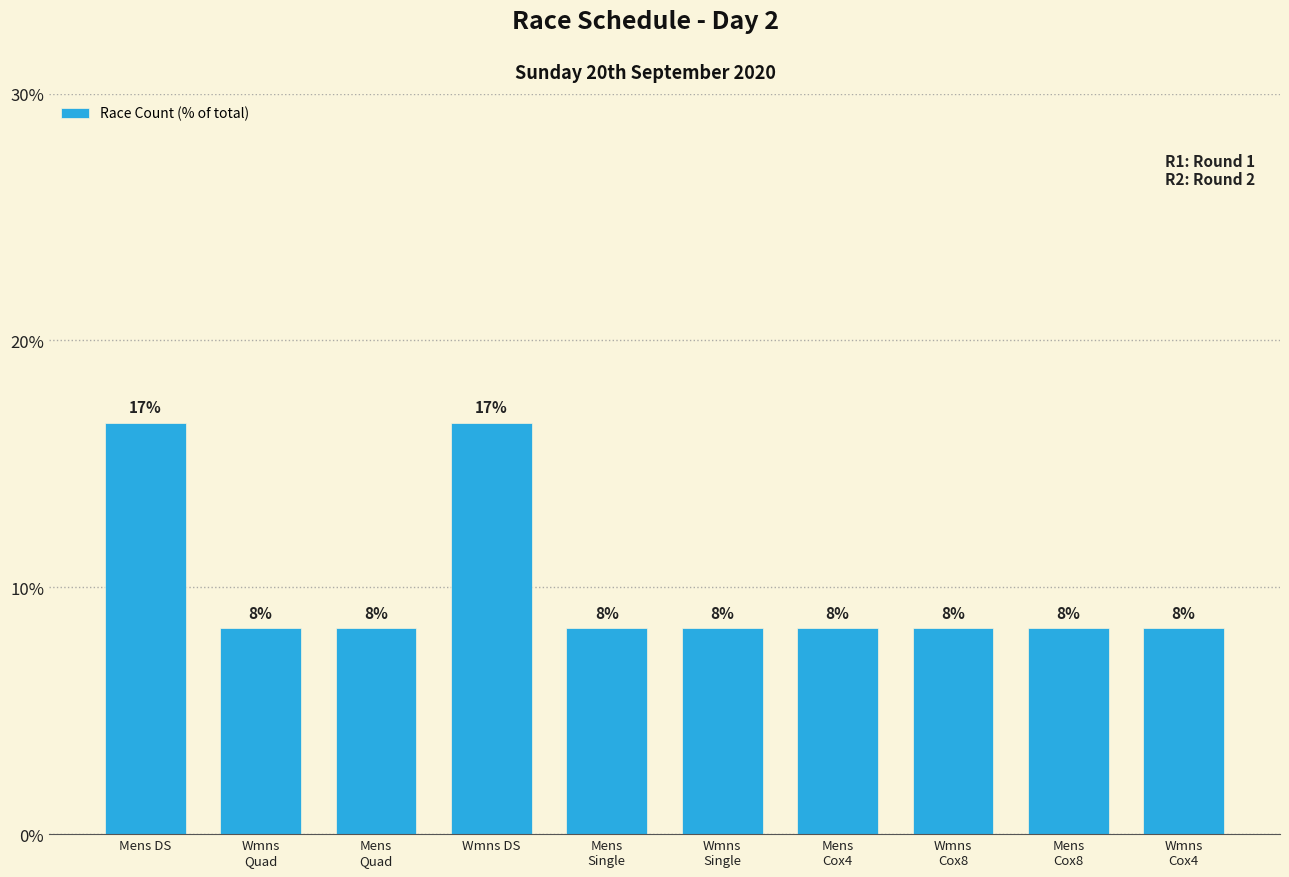

How many bars are there in total?

10